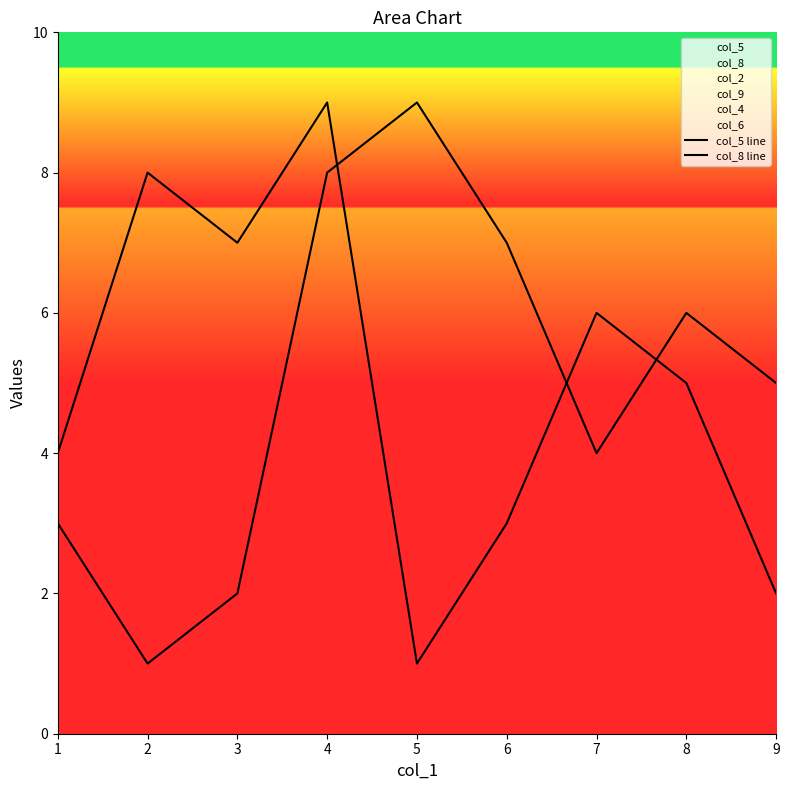

Reading left to right, what are all the values shown in this chart?

col_5 line: 3	1	2	8	9	7	4	6	5
col_8 line: 4	8	7	9	1	3	6	5	2